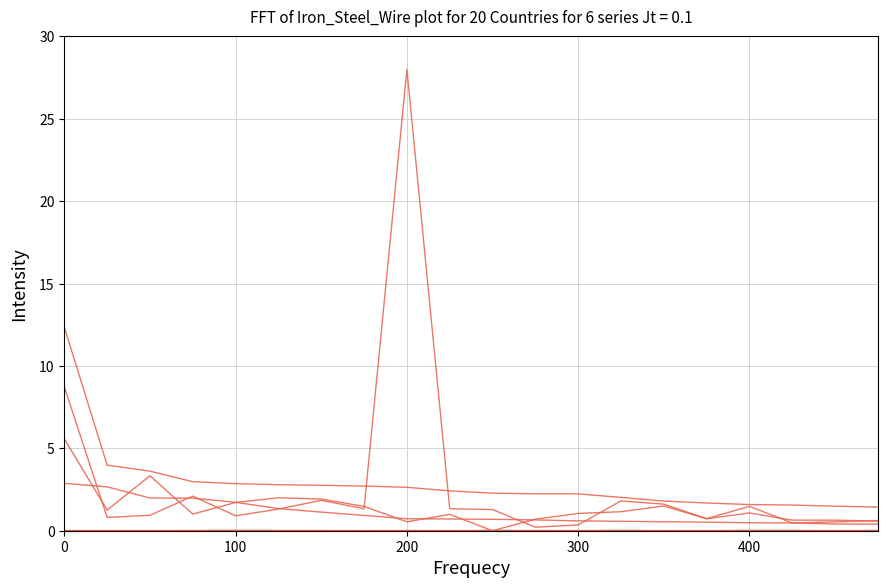

Is this an area chart (filled region under the line)?

No